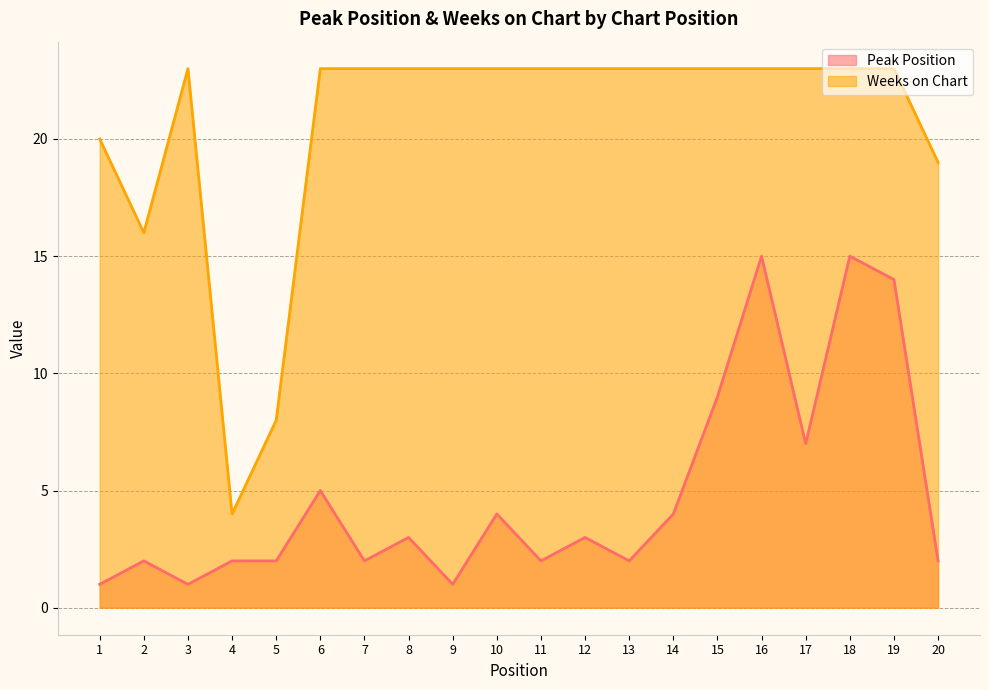

What is the difference between the maximum and minimum values in the Peak Position series?

14